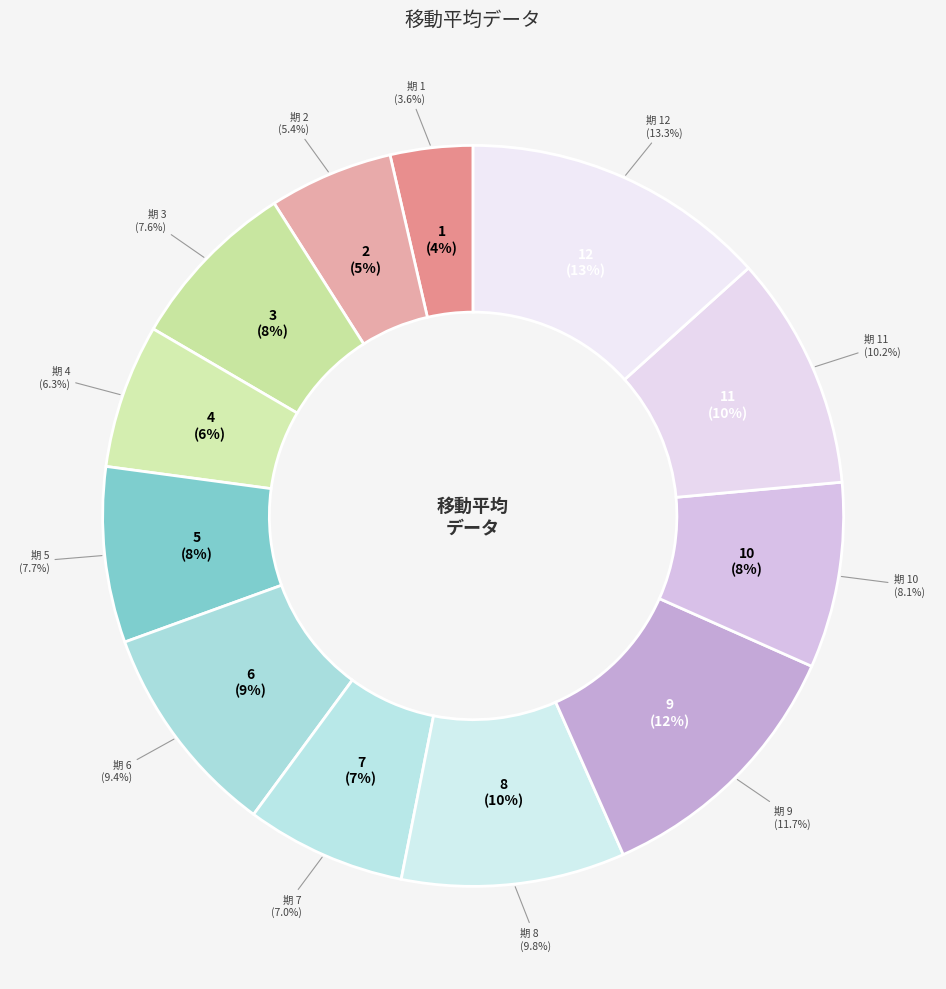

Count the number of slices in the pie.

12